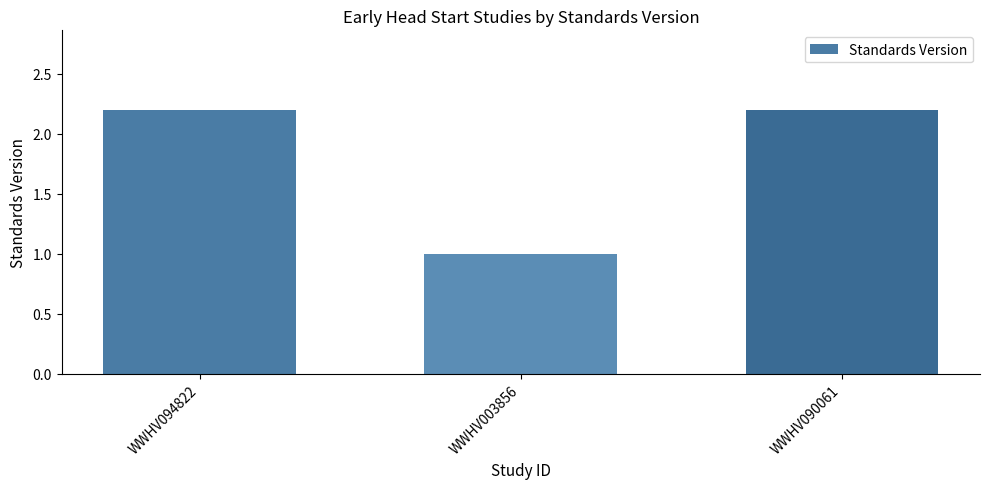

How many bars are there in total?

3